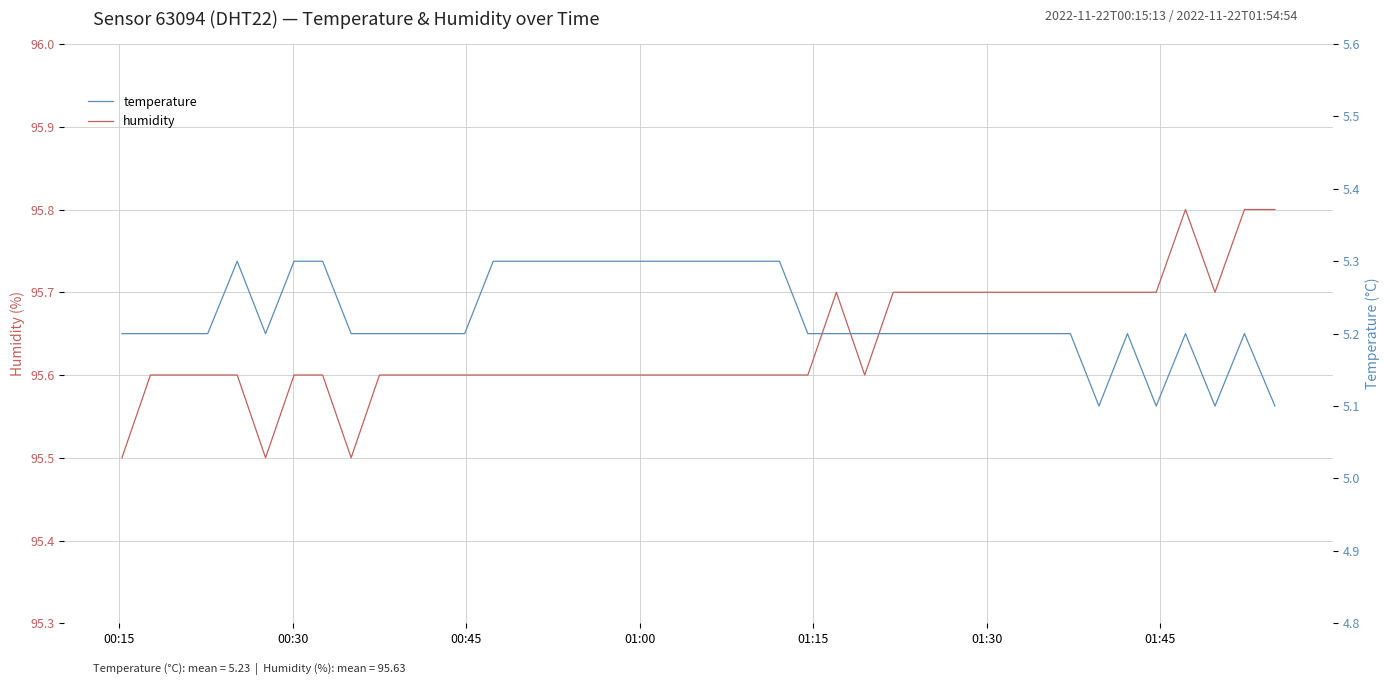

What is the minimum value for temperature?

5.1